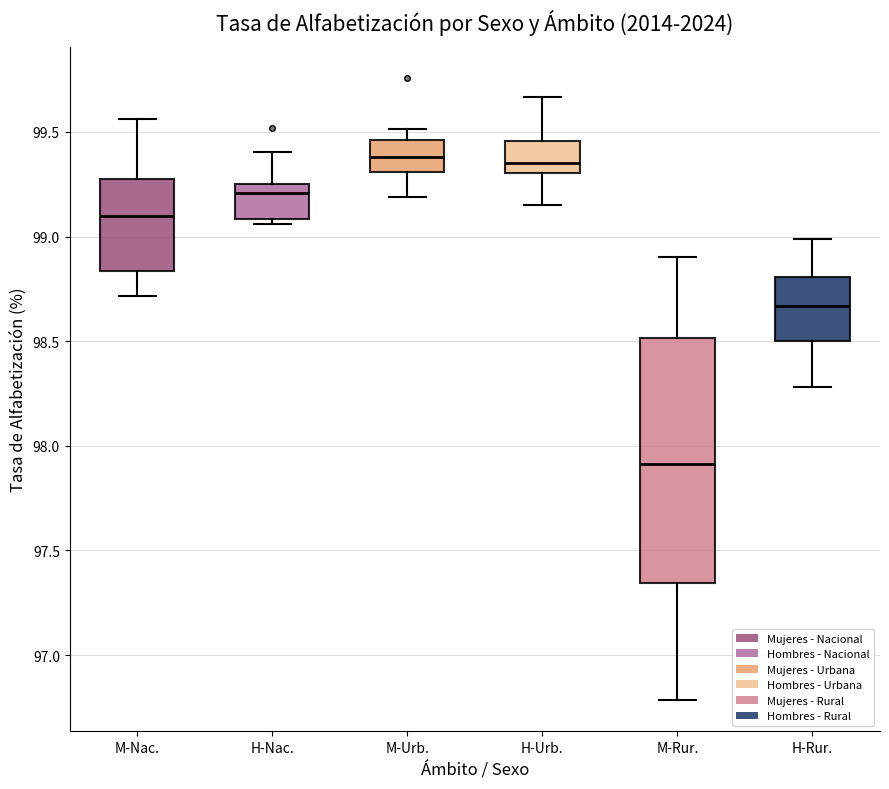

Where does the median line of the box for H-Nac. sit on the y-axis? The values are not printed on the chart, so give them approximately, as read against the axis.

99.20